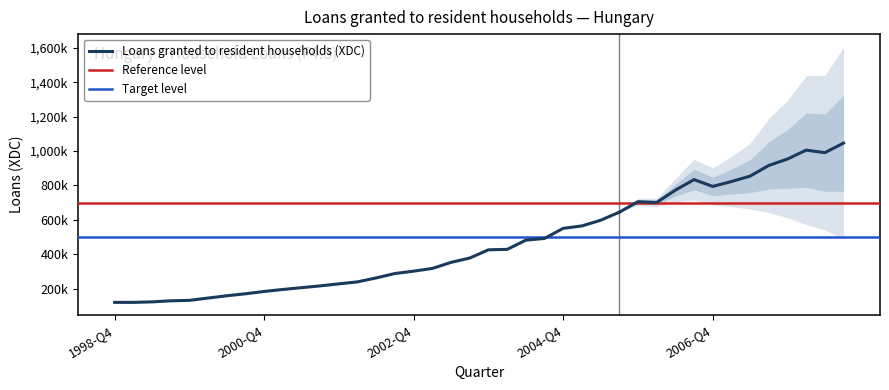

List the labels in order of value, largest first.

2008-Q3, 2008-Q1, 2008-Q2, 2007-Q4, 2007-Q3, 2007-Q2, 2006-Q3, 2007-Q1, 2006-Q4, 2006-Q2, 2005-Q4, 2006-Q1, 2005-Q3, 2005-Q2, 2005-Q1, 2004-Q4, 2004-Q3, 2004-Q2, 2004-Q1, 2003-Q4, 2003-Q3, 2003-Q2, 2003-Q1, 2002-Q4, 2002-Q3, 2002-Q2, 2002-Q1, 2001-Q4, 2001-Q3, 2001-Q2, 2001-Q1, 2000-Q4, 2000-Q3, 2000-Q2, 2000-Q1, 1999-Q4, 1999-Q3, 1999-Q2, 1998-Q4, 1999-Q1